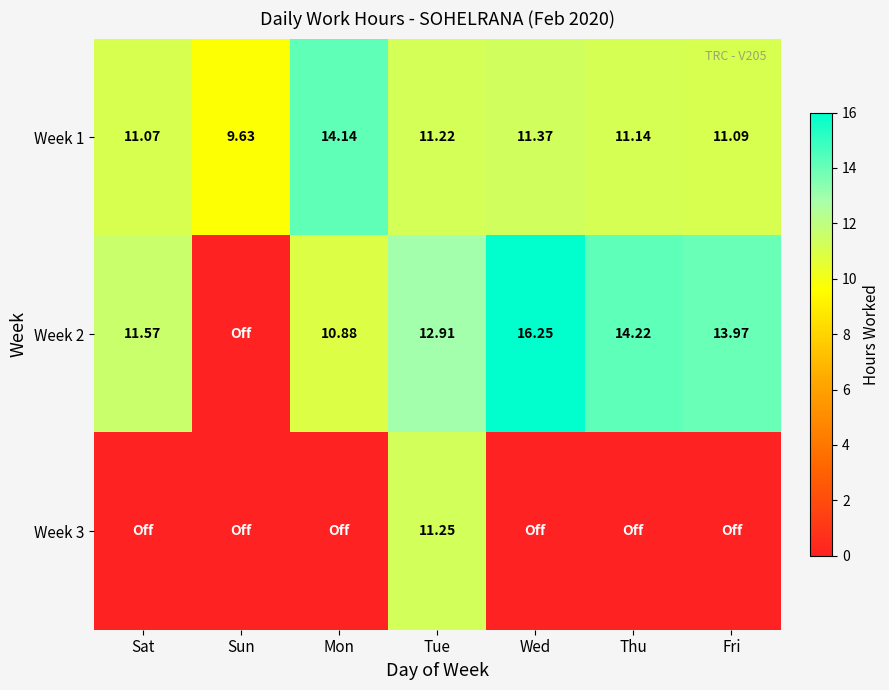

What is the difference between the Week 1 values at Sun and Tue?

1.6